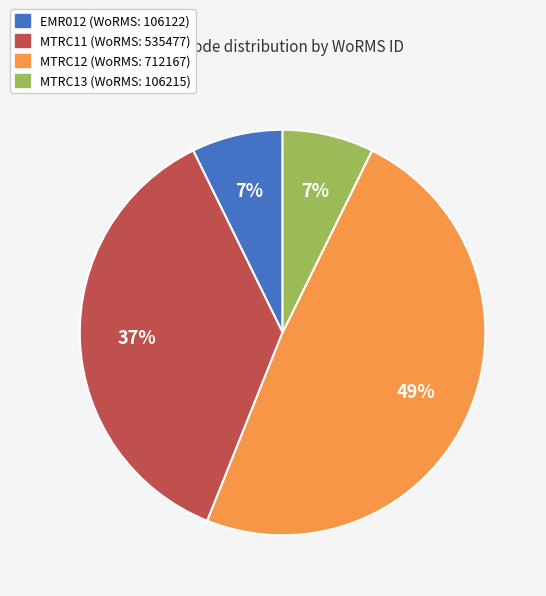

What is the ratio of the value at EMR012 to the value at MTRC13?

1.0